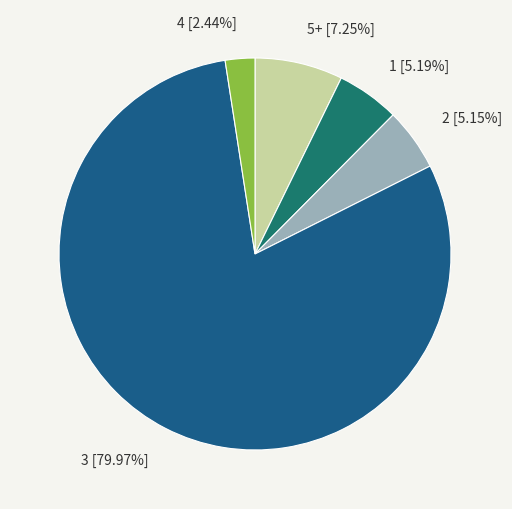

Approximately how many times larger is the value at 3 compared to 4?

32.8